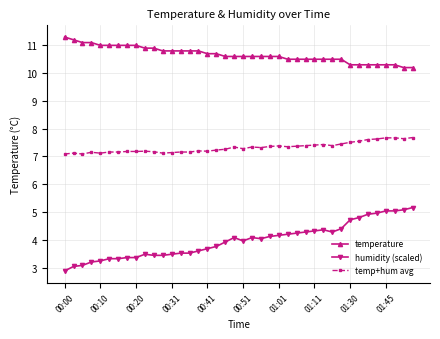

True or false: temperature and temp+hum avg cross at least once.

False